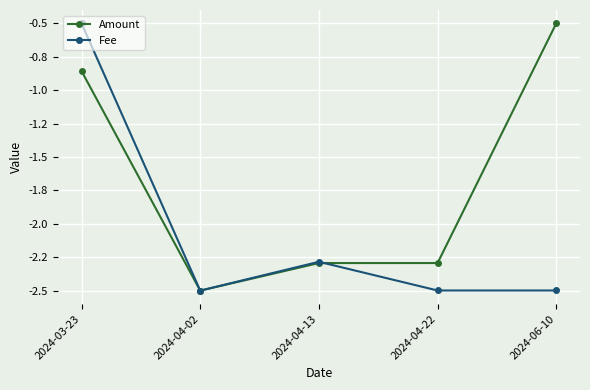

What are all the series names shown in the legend?

Amount, Fee